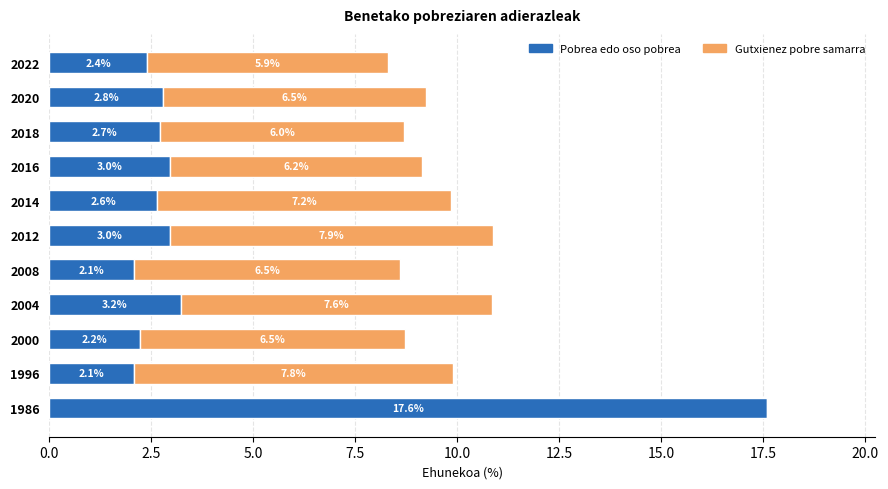

At which category is the sum across all series the highest?

1986